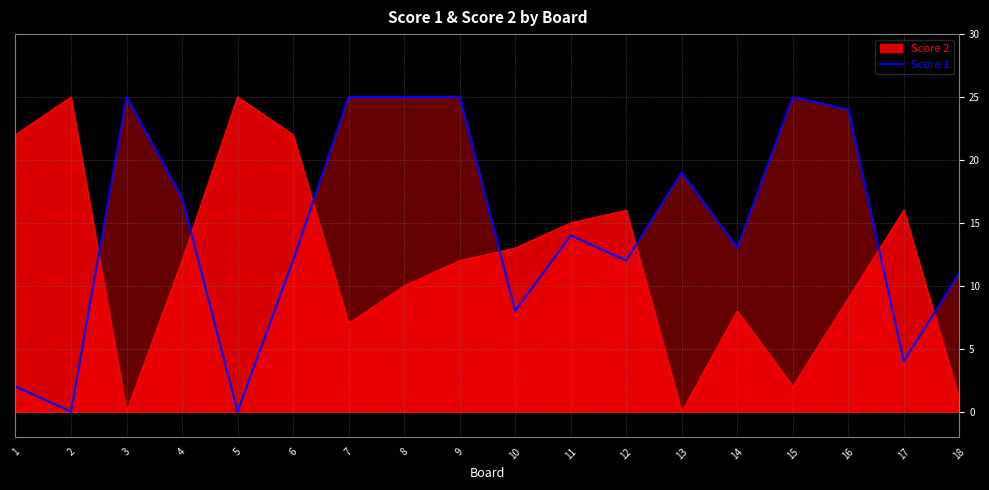

True or false: the data shows 25 at 9.

True